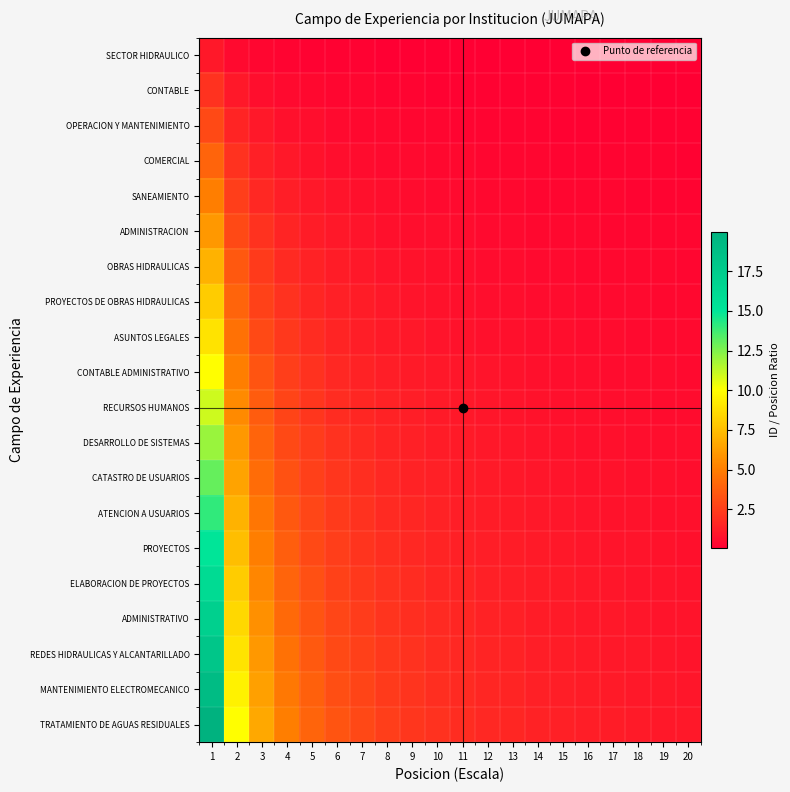

Reading left to right, extract all data points from this chart.

SECTOR HIDRAULICO: 1=1.0	2=0.5	3=0.3	4=0.2	5=0.2	6=0.2	7=0.1	8=0.1	9=0.1	10=0.1	11=0.1	12=0.1	13=0.1	14=0.1	15=0.1	16=0.1	17=0.1	18=0.1	19=0.1	20=0.0
CONTABLE: 1=2.0	2=1.0	3=0.7	4=0.5	5=0.4	6=0.3	7=0.3	8=0.2	9=0.2	10=0.2	11=0.2	12=0.2	13=0.2	14=0.1	15=0.1	16=0.1	17=0.1	18=0.1	19=0.1	20=0.1
OPERACION Y MANTENIMIENTO: 1=3.0	2=1.5	3=1.0	4=0.7	5=0.6	6=0.5	7=0.4	8=0.4	9=0.3	10=0.3	11=0.3	12=0.2	13=0.2	14=0.2	15=0.2	16=0.2	17=0.2	18=0.2	19=0.2	20=0.1
COMERCIAL: 1=4.0	2=2.0	3=1.3	4=1.0	5=0.8	6=0.7	7=0.6	8=0.5	9=0.4	10=0.4	11=0.4	12=0.3	13=0.3	14=0.3	15=0.3	16=0.2	17=0.2	18=0.2	19=0.2	20=0.2
SANEAMIENTO: 1=5.0	2=2.5	3=1.7	4=1.2	5=1.0	6=0.8	7=0.7	8=0.6	9=0.6	10=0.5	11=0.5	12=0.4	13=0.4	14=0.4	15=0.3	16=0.3	17=0.3	18=0.3	19=0.3	20=0.2
ADMINISTRACION: 1=6.0	2=3.0	3=2.0	4=1.5	5=1.2	6=1.0	7=0.9	8=0.7	9=0.7	10=0.6	11=0.5	12=0.5	13=0.5	14=0.4	15=0.4	16=0.4	17=0.4	18=0.3	19=0.3	20=0.3
OBRAS HIDRAULICAS: 1=7.0	2=3.5	3=2.3	4=1.7	5=1.4	6=1.2	7=1.0	8=0.9	9=0.8	10=0.7	11=0.6	12=0.6	13=0.5	14=0.5	15=0.5	16=0.4	17=0.4	18=0.4	19=0.4	20=0.3
PROYECTOS DE OBRAS HIDRAULICAS: 1=8.0	2=4.0	3=2.7	4=2.0	5=1.6	6=1.3	7=1.1	8=1.0	9=0.9	10=0.8	11=0.7	12=0.7	13=0.6	14=0.6	15=0.5	16=0.5	17=0.5	18=0.4	19=0.4	20=0.4
ASUNTOS LEGALES: 1=9.0	2=4.5	3=3.0	4=2.2	5=1.8	6=1.5	7=1.3	8=1.1	9=1.0	10=0.9	11=0.8	12=0.7	13=0.7	14=0.6	15=0.6	16=0.6	17=0.5	18=0.5	19=0.5	20=0.4
CONTABLE ADMINISTRATIVO: 1=10.0	2=5.0	3=3.3	4=2.5	5=2.0	6=1.7	7=1.4	8=1.2	9=1.1	10=1.0	11=0.9	12=0.8	13=0.8	14=0.7	15=0.7	16=0.6	17=0.6	18=0.6	19=0.5	20=0.5
RECURSOS HUMANOS: 1=11.0	2=5.5	3=3.7	4=2.7	5=2.2	6=1.8	7=1.6	8=1.4	9=1.2	10=1.1	11=1.0	12=0.9	13=0.8	14=0.8	15=0.7	16=0.7	17=0.6	18=0.6	19=0.6	20=0.5
DESARROLLO DE SISTEMAS: 1=12.0	2=6.0	3=4.0	4=3.0	5=2.4	6=2.0	7=1.7	8=1.5	9=1.3	10=1.2	11=1.1	12=1.0	13=0.9	14=0.9	15=0.8	16=0.7	17=0.7	18=0.7	19=0.6	20=0.6
CATASTRO DE USUARIOS: 1=13.0	2=6.5	3=4.3	4=3.2	5=2.6	6=2.2	7=1.9	8=1.6	9=1.4	10=1.3	11=1.2	12=1.1	13=1.0	14=0.9	15=0.9	16=0.8	17=0.8	18=0.7	19=0.7	20=0.6
ATENCION A USUARIOS: 1=14.0	2=7.0	3=4.7	4=3.5	5=2.8	6=2.3	7=2.0	8=1.7	9=1.6	10=1.4	11=1.3	12=1.2	13=1.1	14=1.0	15=0.9	16=0.9	17=0.8	18=0.8	19=0.7	20=0.7
PROYECTOS: 1=15.0	2=7.5	3=5.0	4=3.7	5=3.0	6=2.5	7=2.1	8=1.9	9=1.7	10=1.5	11=1.4	12=1.2	13=1.2	14=1.1	15=1.0	16=0.9	17=0.9	18=0.8	19=0.8	20=0.7
ELABORACION DE PROYECTOS: 1=16.0	2=8.0	3=5.3	4=4.0	5=3.2	6=2.7	7=2.3	8=2.0	9=1.8	10=1.6	11=1.5	12=1.3	13=1.2	14=1.1	15=1.1	16=1.0	17=0.9	18=0.9	19=0.8	20=0.8
ADMINISTRATIVO: 1=17.0	2=8.5	3=5.7	4=4.2	5=3.4	6=2.8	7=2.4	8=2.1	9=1.9	10=1.7	11=1.5	12=1.4	13=1.3	14=1.2	15=1.1	16=1.1	17=1.0	18=0.9	19=0.9	20=0.8
REDES HIDRAULICAS Y ALCANTARILLADO: 1=18.0	2=9.0	3=6.0	4=4.5	5=3.6	6=3.0	7=2.6	8=2.2	9=2.0	10=1.8	11=1.6	12=1.5	13=1.4	14=1.3	15=1.2	16=1.1	17=1.1	18=1.0	19=0.9	20=0.9
MANTENIMIENTO ELECTROMECANICO: 1=19.0	2=9.5	3=6.3	4=4.7	5=3.8	6=3.2	7=2.7	8=2.4	9=2.1	10=1.9	11=1.7	12=1.6	13=1.5	14=1.4	15=1.3	16=1.2	17=1.1	18=1.1	19=1.0	20=0.9
TRATAMIENTO DE AGUAS RESIDUALES: 1=20.0	2=10.0	3=6.7	4=5.0	5=4.0	6=3.3	7=2.9	8=2.5	9=2.2	10=2.0	11=1.8	12=1.7	13=1.5	14=1.4	15=1.3	16=1.2	17=1.2	18=1.1	19=1.1	20=1.0